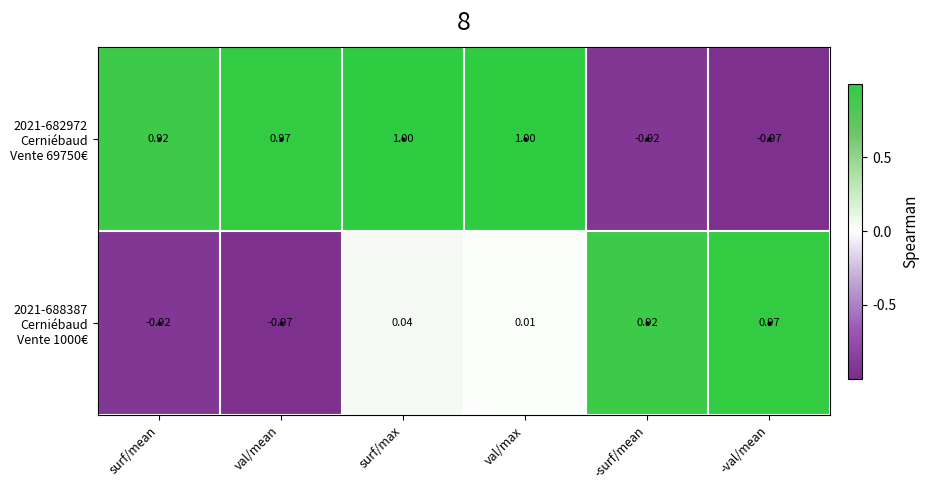

At which category is the sum across all series the highest?

surf/max